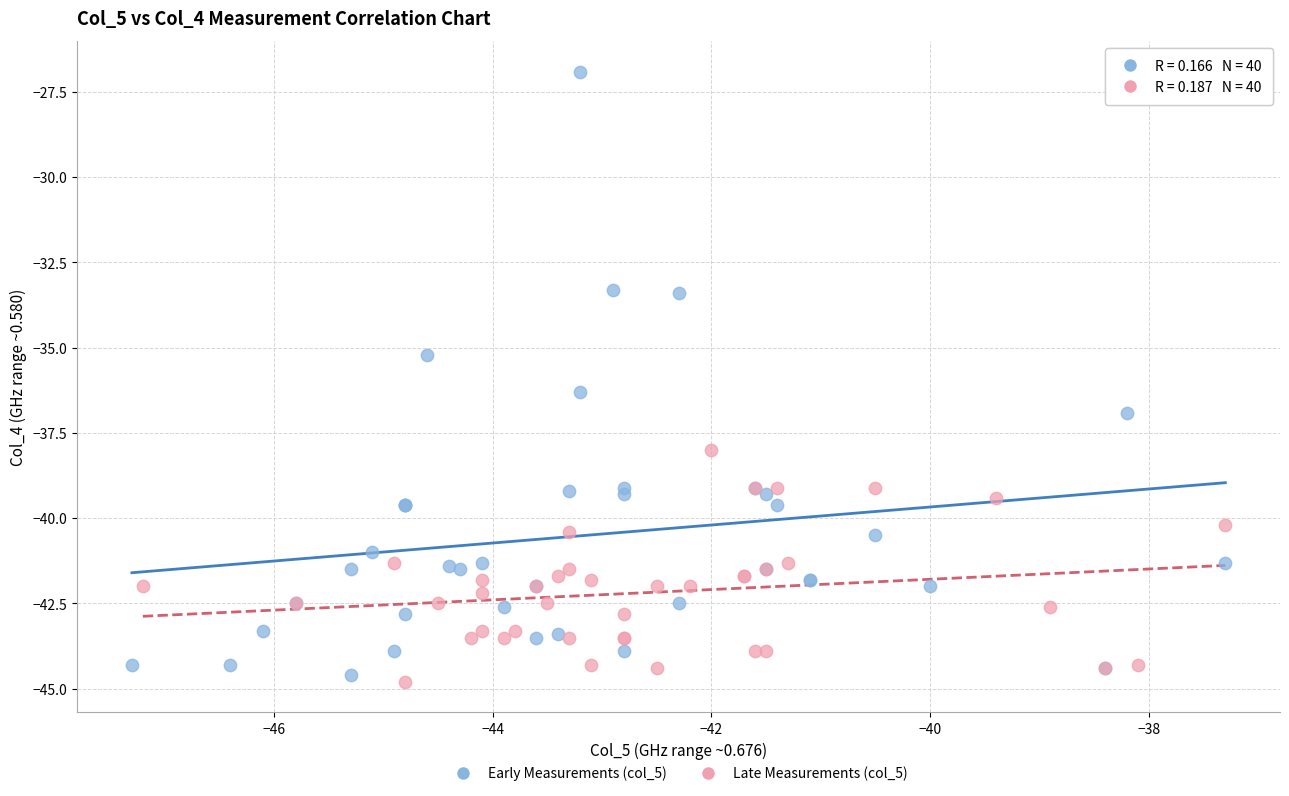

What are all the series names shown in the legend?

Early Measurements (col_5), Late Measurements (col_5)